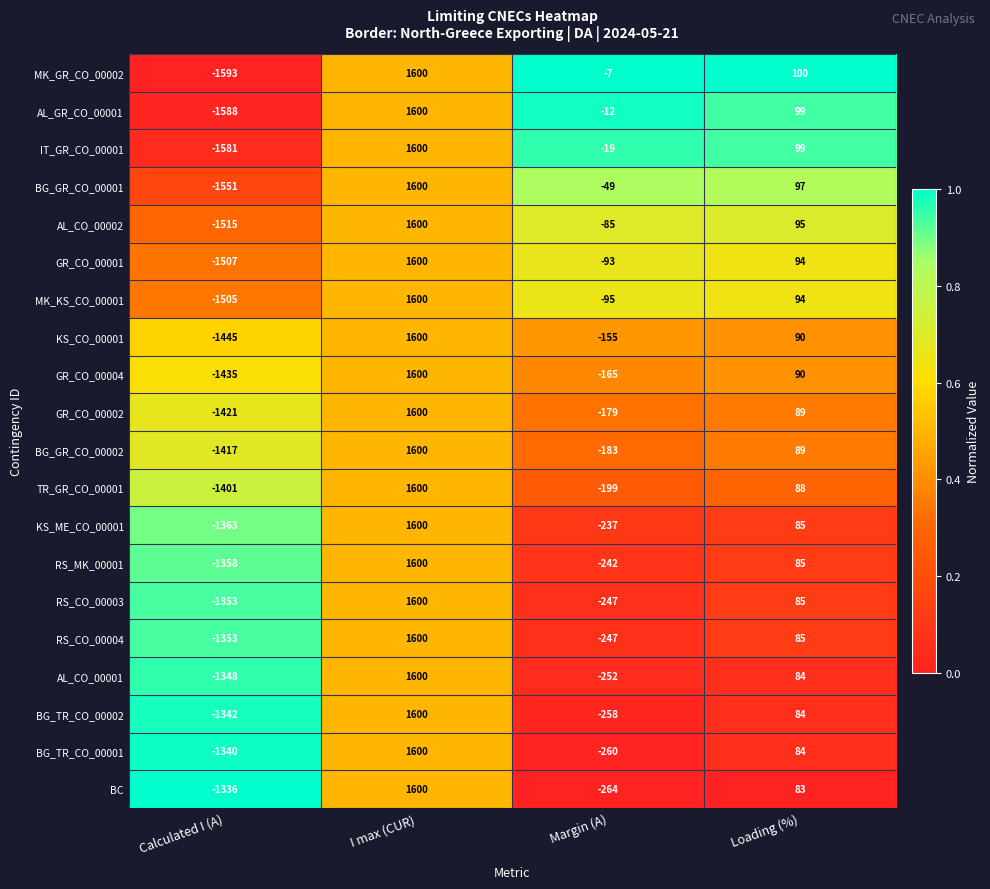

Which label corresponds to the smallest value in the chart?

Calculated I (A)